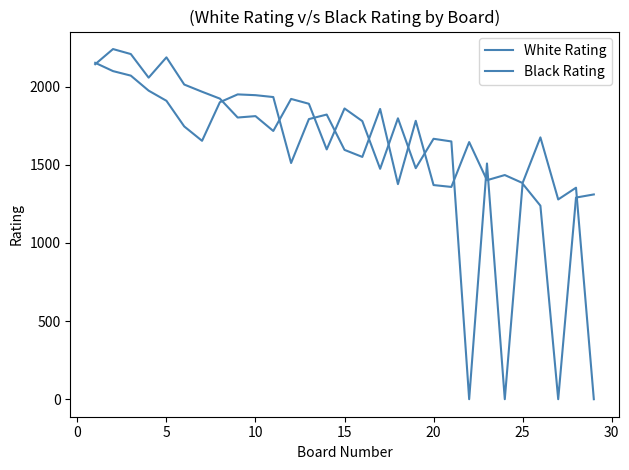

Rank the series by their maximum value, from lowest to highest.

Black Rating, White Rating